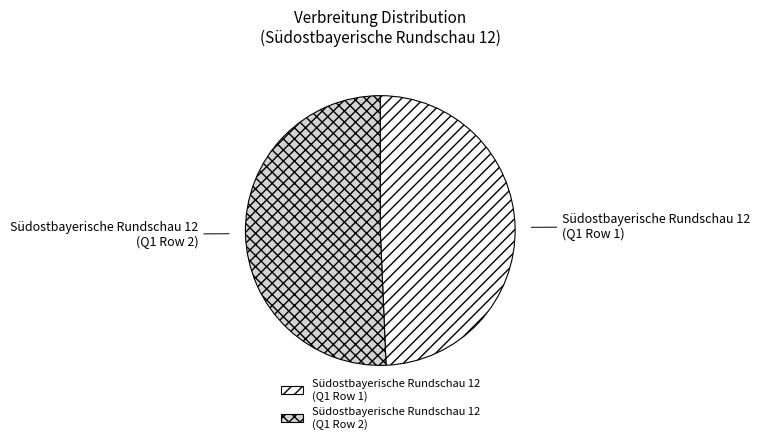

Between Südostbayerische Rundschau 12 (Q1 Row 1) and Südostbayerische Rundschau 12 (Q1 Row 2), which is larger?

Südostbayerische Rundschau 12 (Q1 Row 2)